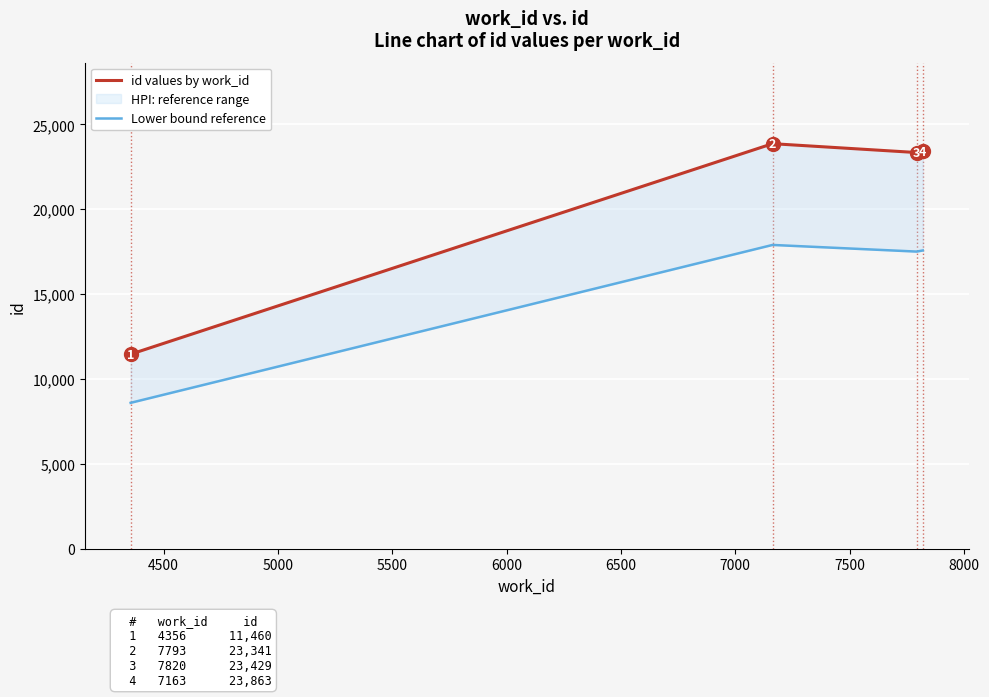

True or false: Lower bound reference and id values by work_id intersect in this chart.

False